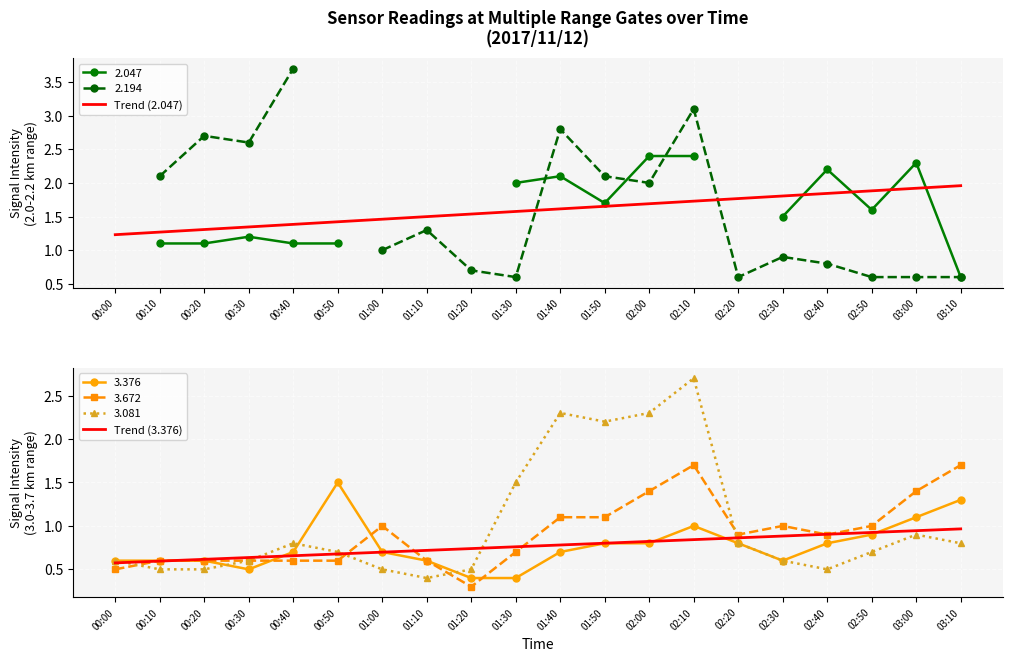

The value of Trend (2.047) at 01:30 is 1.6. True or false?

True